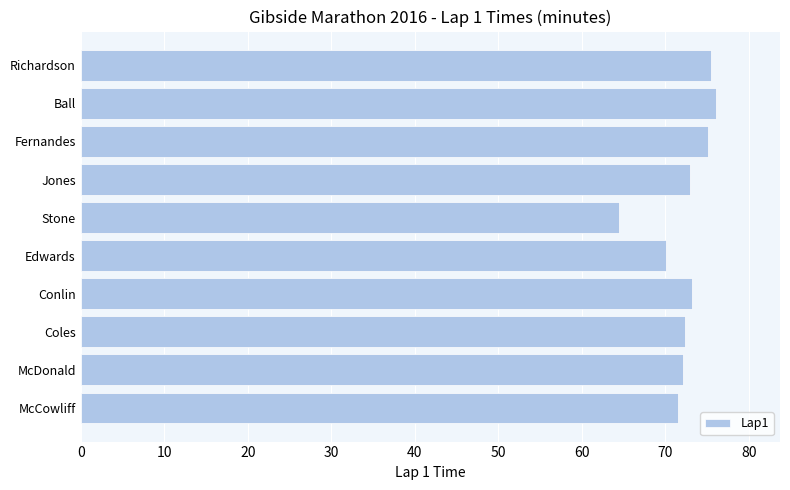

What is the difference between the values at Fernandes and Coles?

2.8